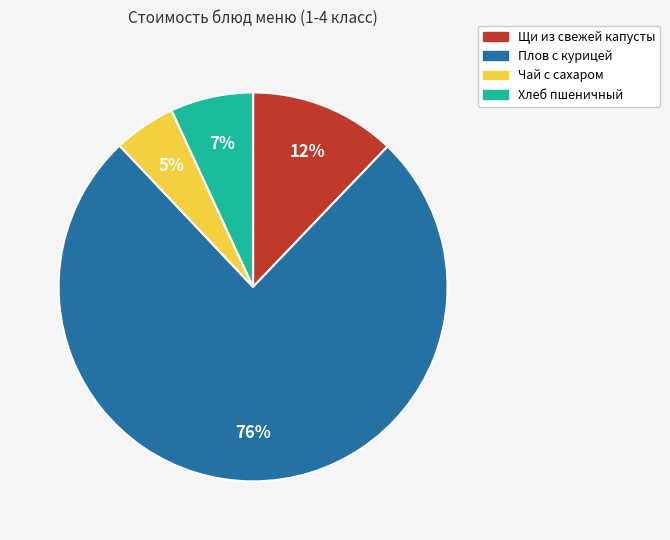

To the nearest percent, what is the difference between the Чай с сахаром and Щи из свежей капусты slice percentages?

7%